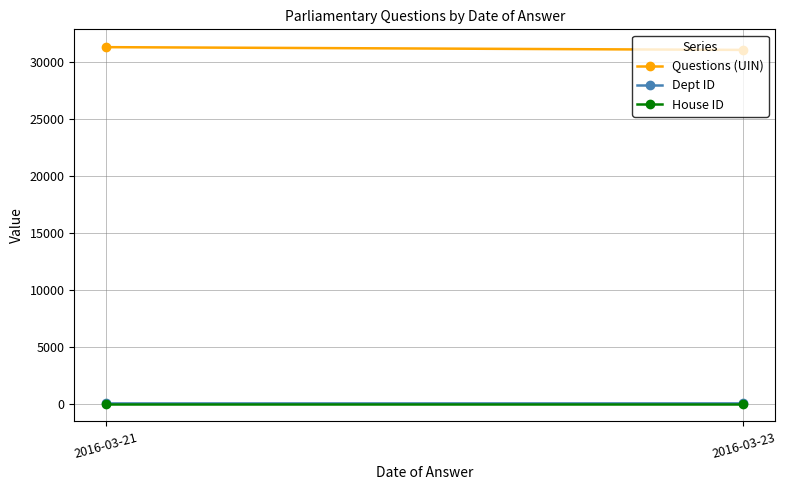

What is the sum of all Questions (UIN) values?

62423.8